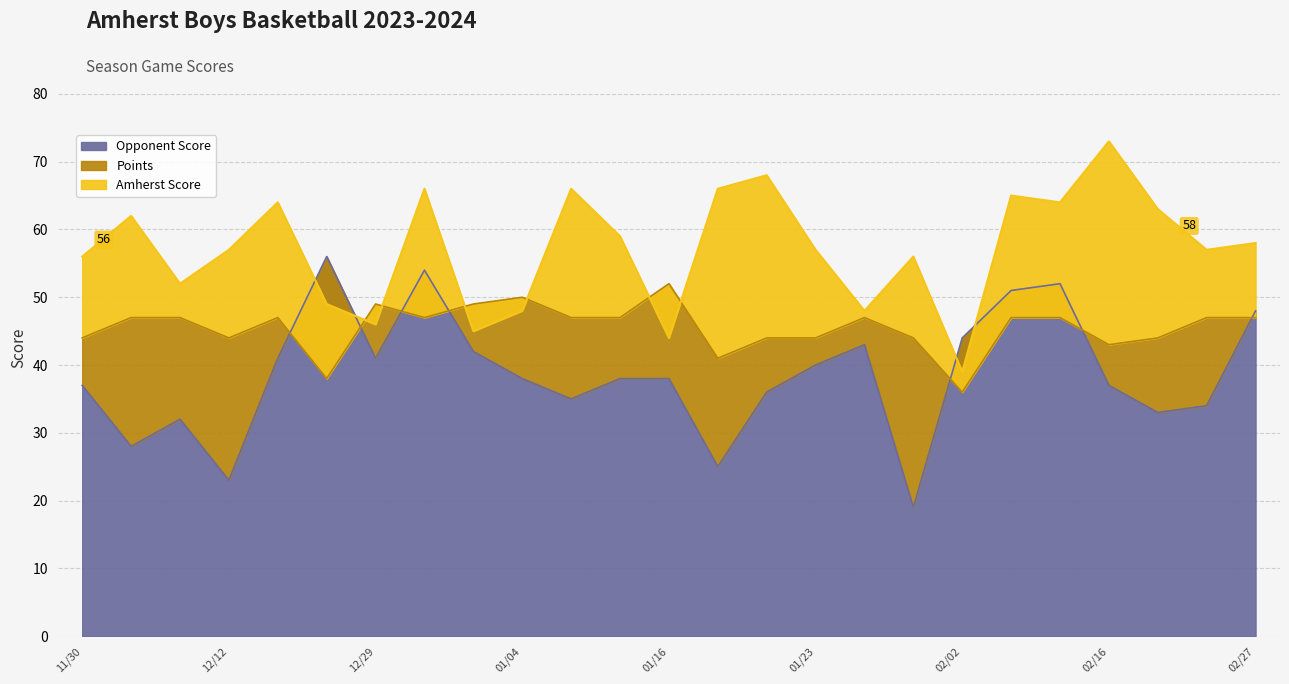

What is the total value across all series at 01/22?

148